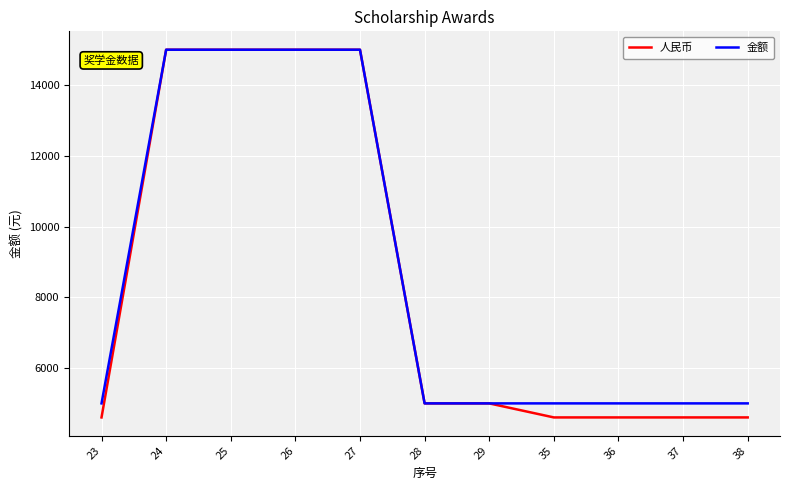

What is the difference between the highest and lowest values at 35?

397